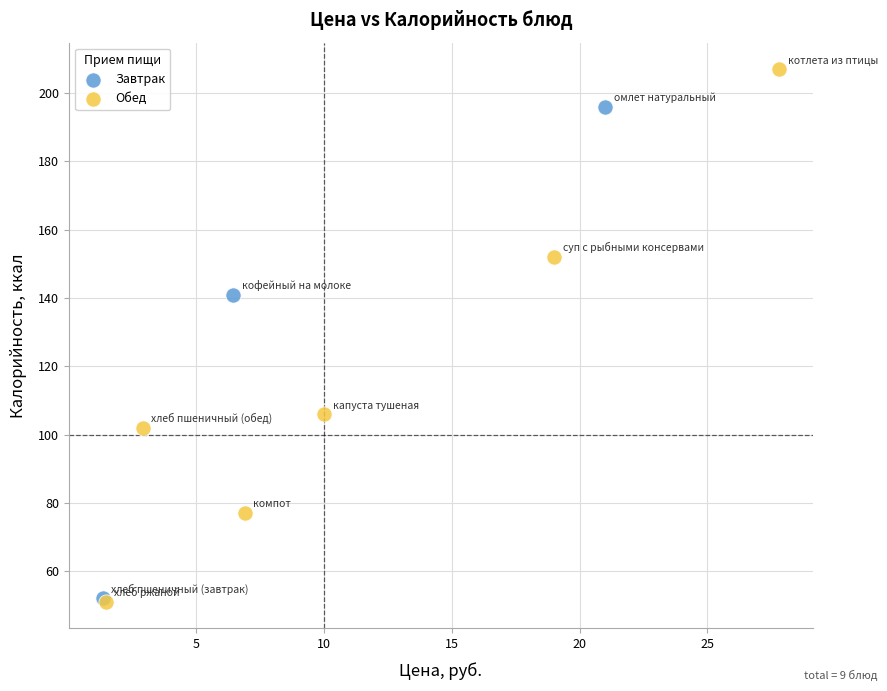

Which series has the largest Y range (max minus min)?

Обед